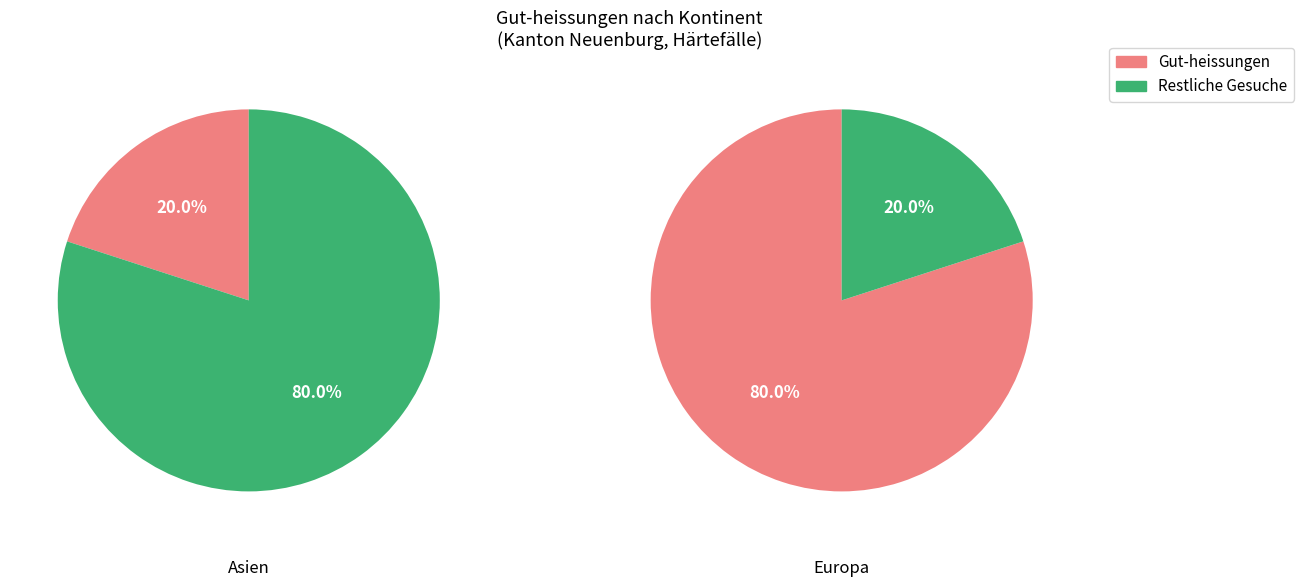

To the nearest percent, what is the combined percentage of Europa and Asien?

100%